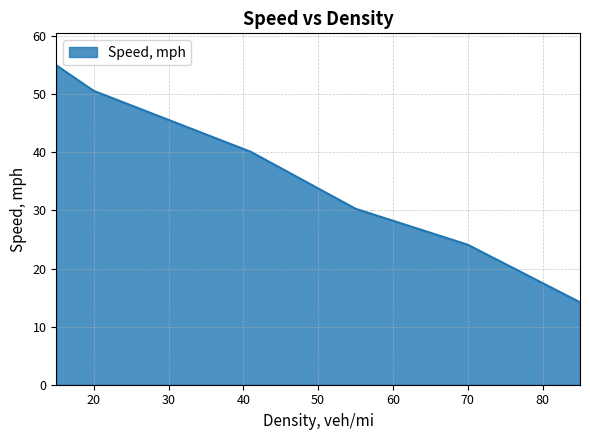

Rank the categories by value from highest to lowest.

15, 20, 41, 55, 70, 85